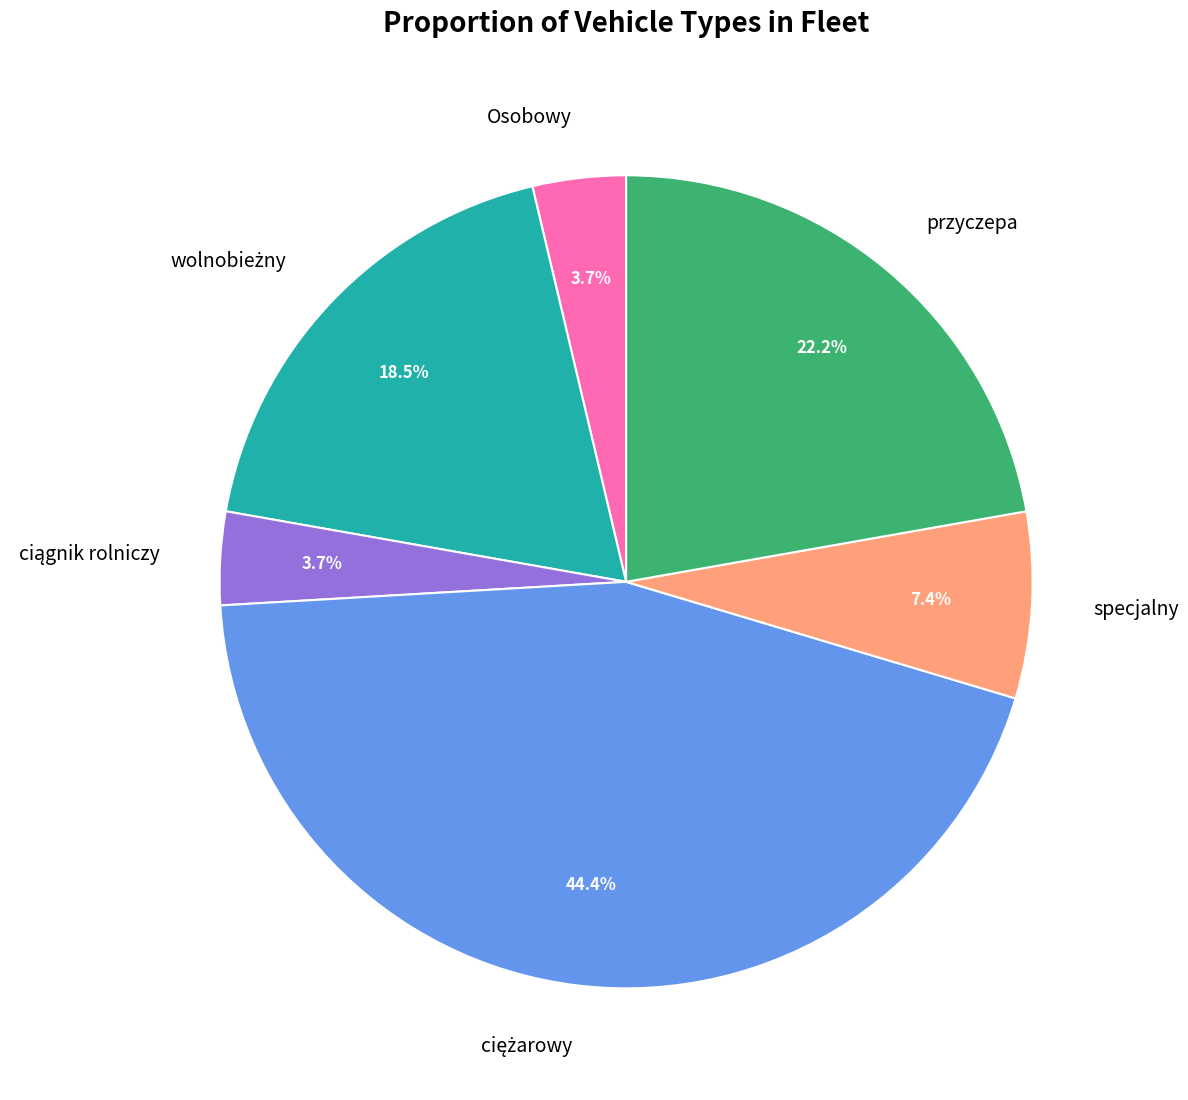

Does przyczepa represent more than half of the total?

No